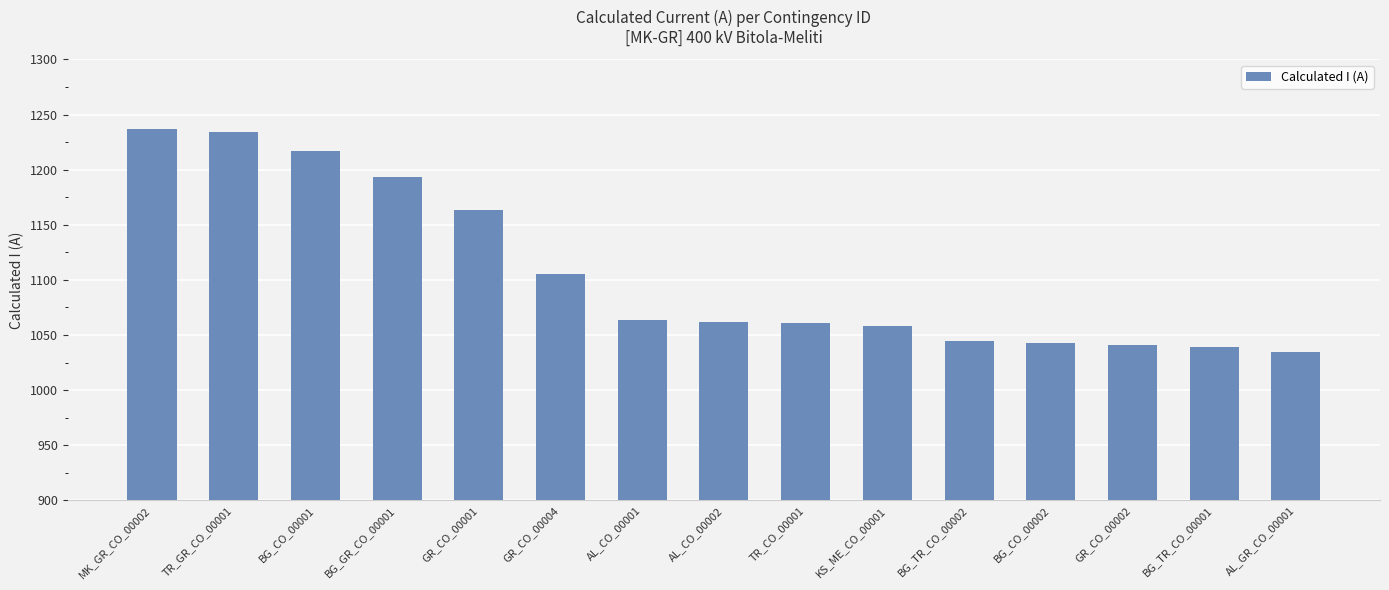

What is the label of the 15th bar from the right?

MK_GR_CO_00002